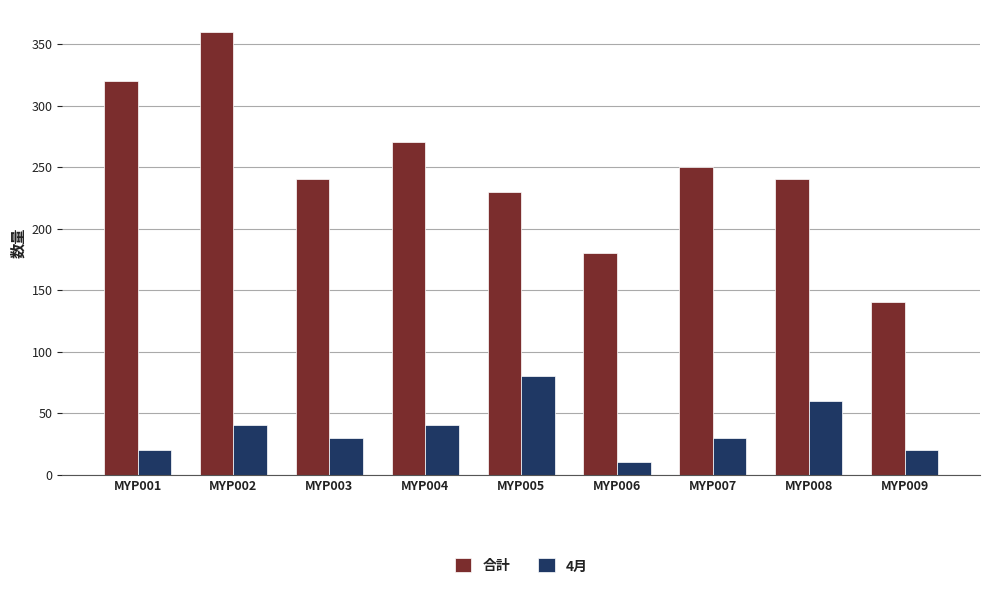

How many categories are shown in the chart?

9